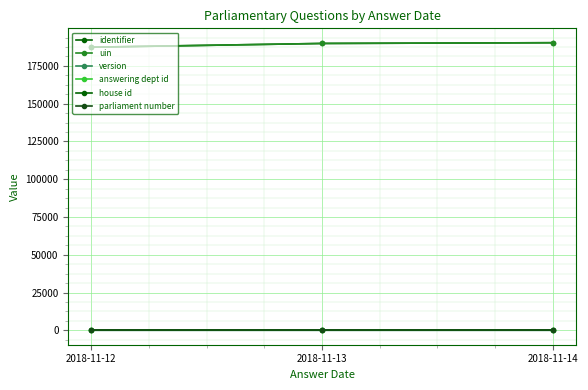

How many uin values are between 187343 and 190318?

3